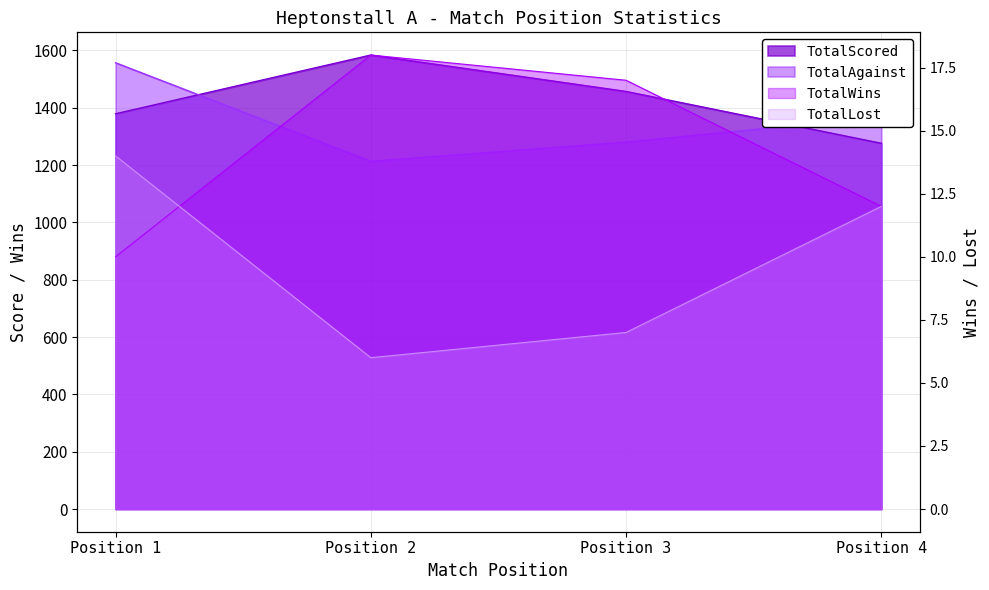

What is the difference between the TotalWins values at Position 3 and Position 2?

1